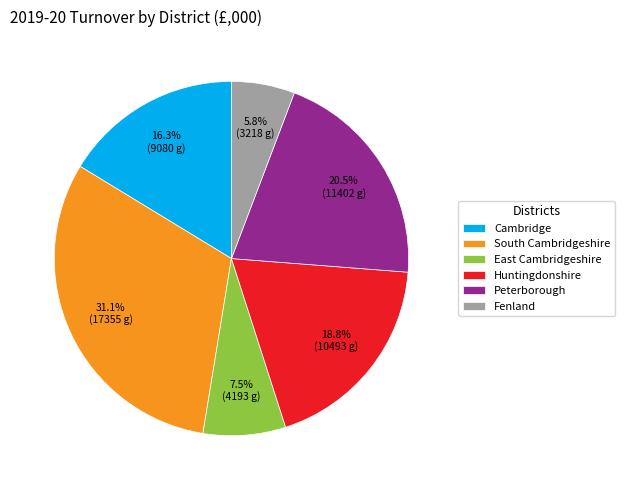

How many segments does this pie chart have?

6